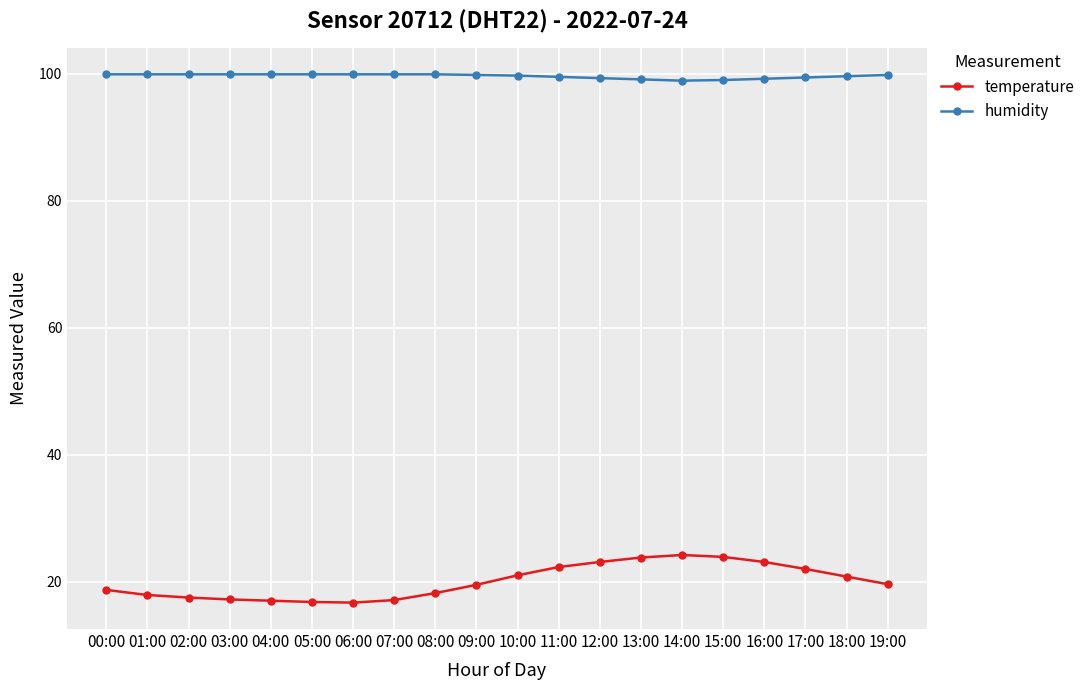

True or false: humidity and temperature intersect in this chart.

False